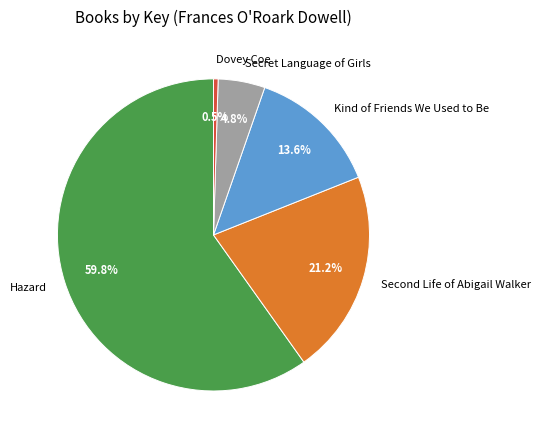

What is the majority slice?

Hazard